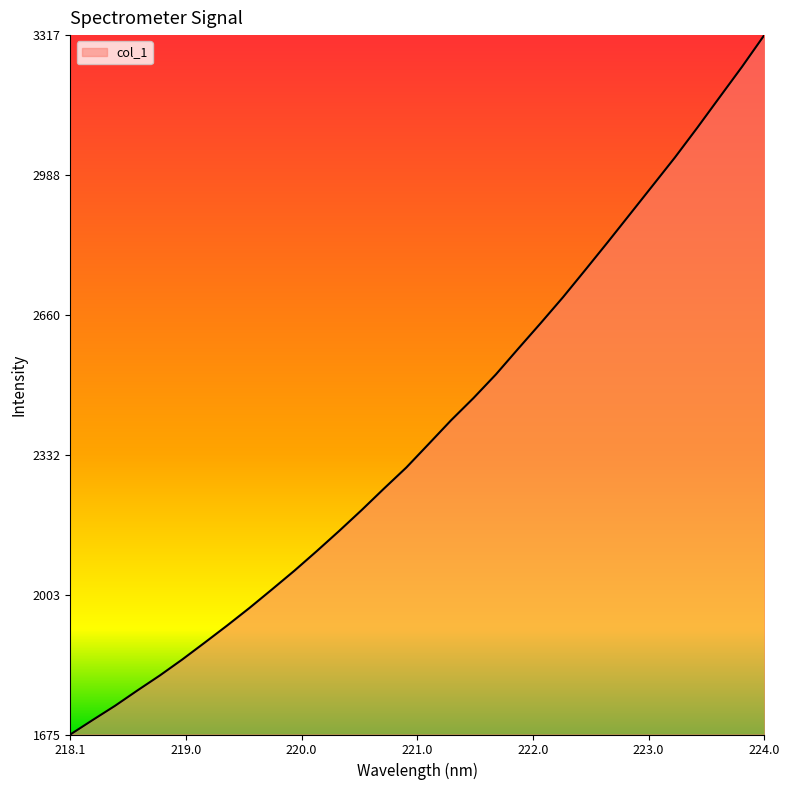

True or false: the data has more than 0 interior local peaks.

False